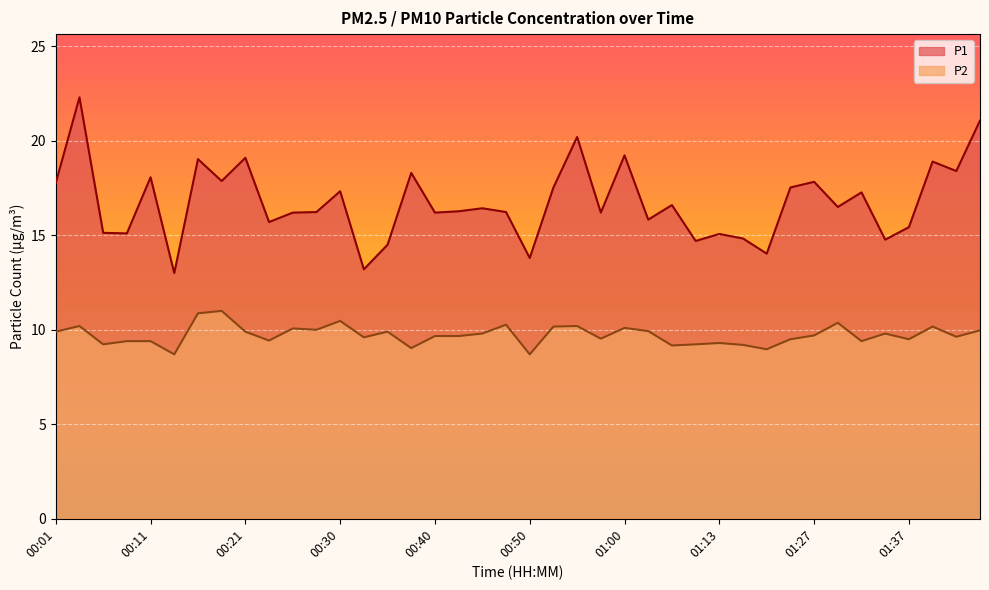

Does the chart display data point markers on the line(s)?

No